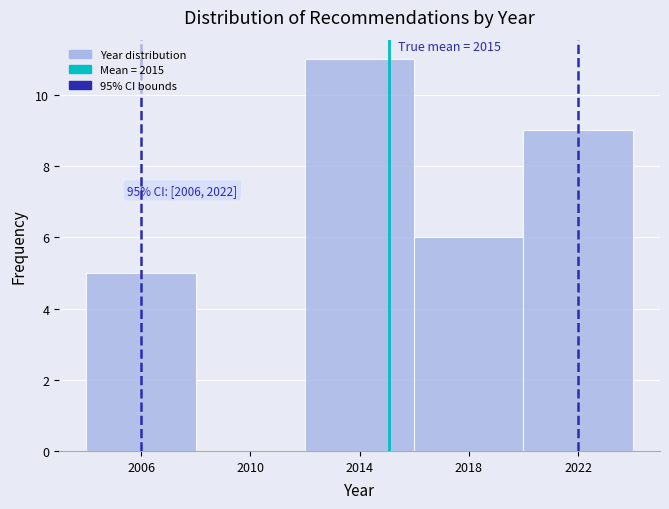

Over which range of the x-axis is the bar tallest?

2012 to 2016